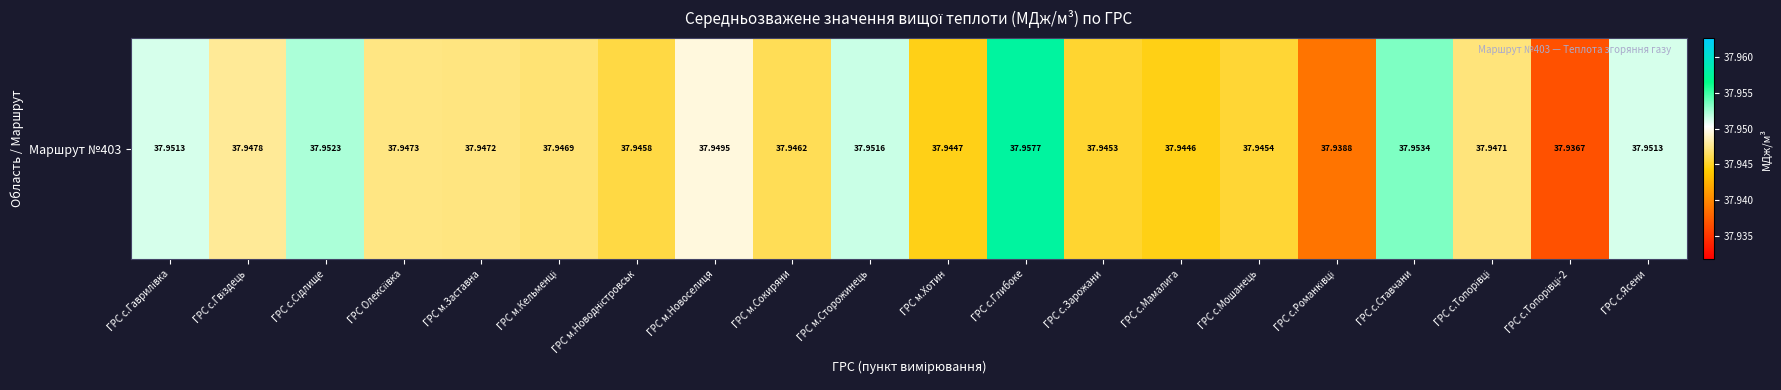

Rank the categories by value from lowest to highest.

ГРС с.Топорівці-2, ГРС с.Романківці, ГРС с.Мамалига, ГРС м.Хотин, ГРС с.Зарожани, ГРС с.Мошанець, ГРС м.Новодністровськ, ГРС м.Сокиряни, ГРС м.Кельменці, ГРС с.Топорівці, ГРС м.Заставна, ГРС Олексіївка, ГРС с.Гвіздець, ГРС м.Новоселиця, ГРС с.Гаврилівка, ГРС с.Ясени, ГРС м.Сторожинець, ГРС с.Сідлище, ГРС с.Ставчани, ГРС с.Глибоке